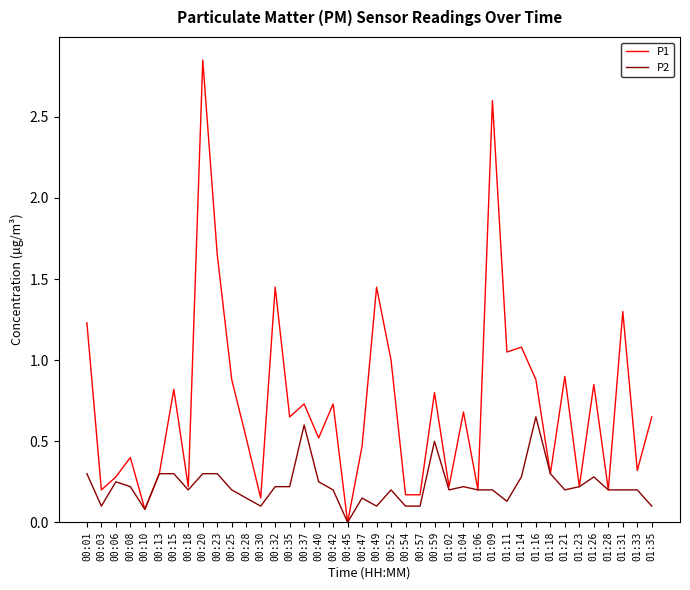

True or false: P1 has a value of 0.1 at 00:10.

True